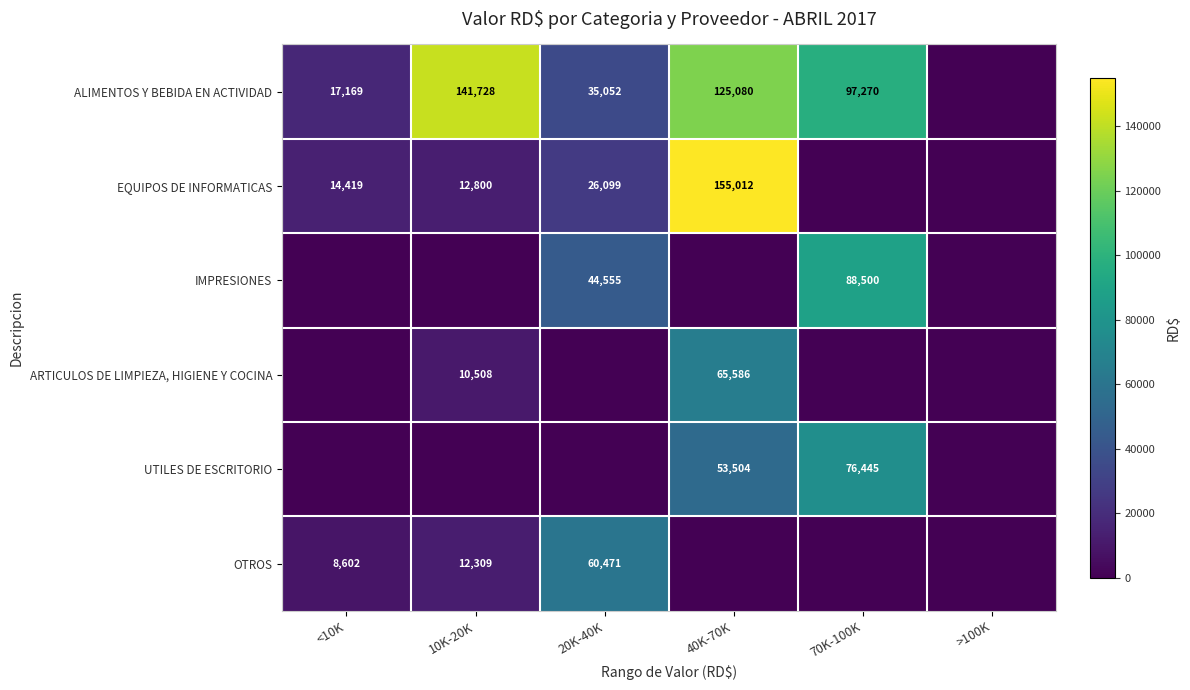

The ARTICULOS DE LIMPIEZA, HIGIENE Y COCINA series shows 65586 at 40K-70K. True or false?

True